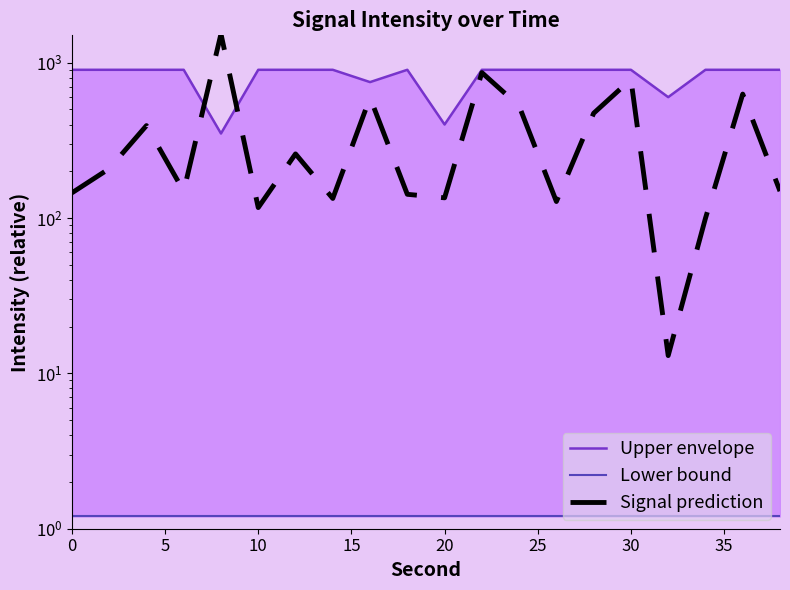

How many values in the Signal prediction series exceed 207?

10